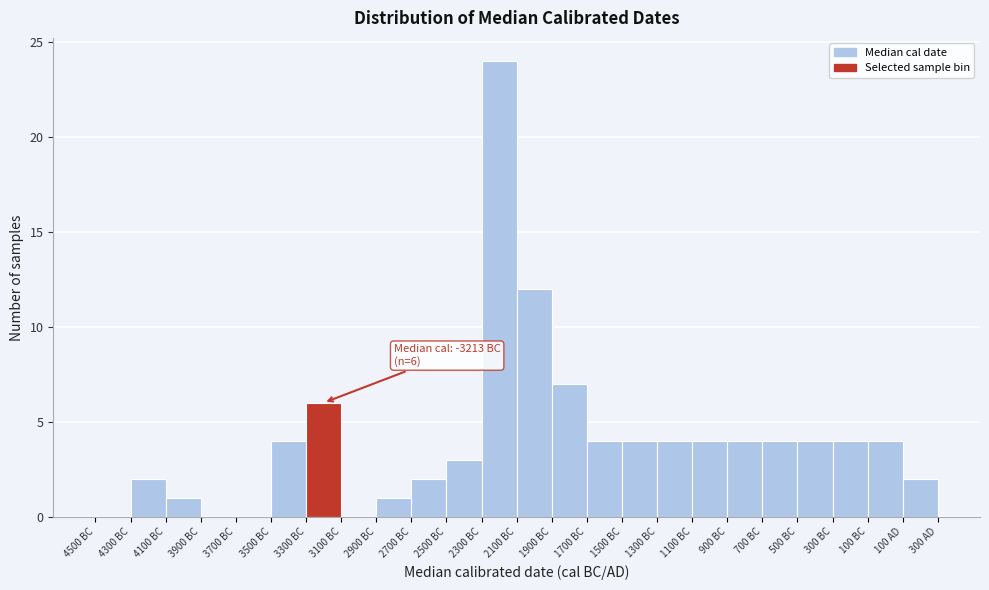

Reading right to left, extract all data points from this chart.

100 AD=2	100 BC=4	300 BC=4	500 BC=4	700 BC=4	900 BC=4	1100 BC=4	1300 BC=4	1500 BC=4	1700 BC=4	1900 BC=7	2100 BC=12	2300 BC=24	2500 BC=3	2700 BC=2	2900 BC=1	3100 BC=0	3300 BC=6	3500 BC=4	3700 BC=0	3900 BC=0	4100 BC=1	4300 BC=2	4500 BC=0